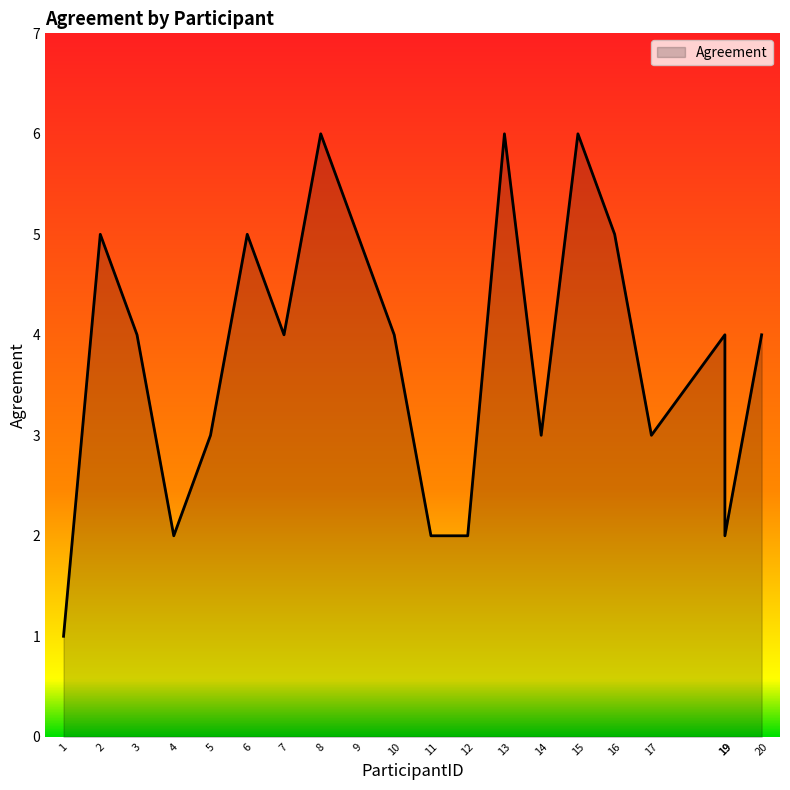

What is the difference between the values at 19 and 20?

2